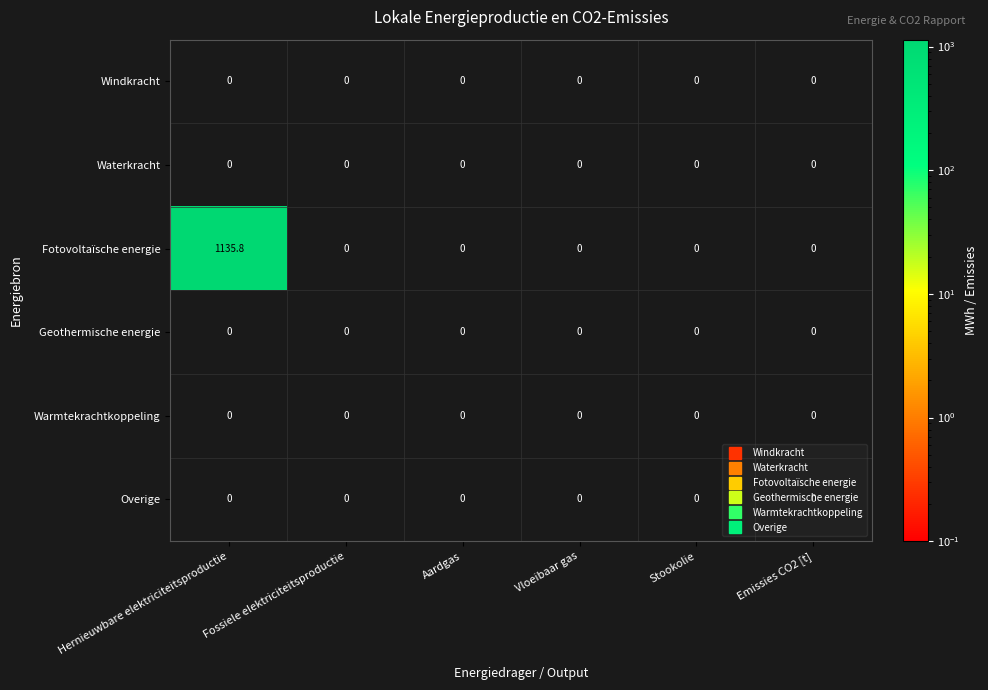

Which series has the largest total across all categories?

Fotovoltaïsche energie